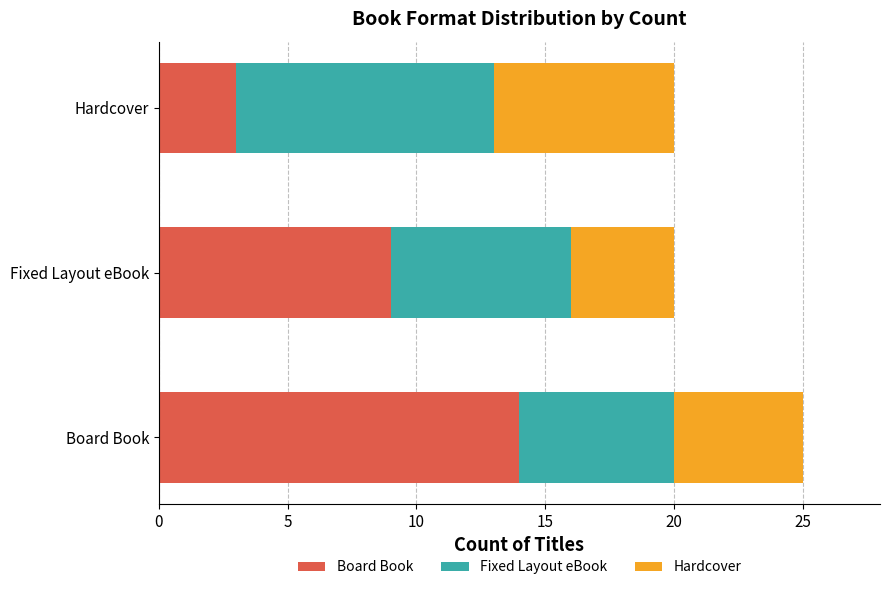

At which category is the sum across all series the highest?

Board Book